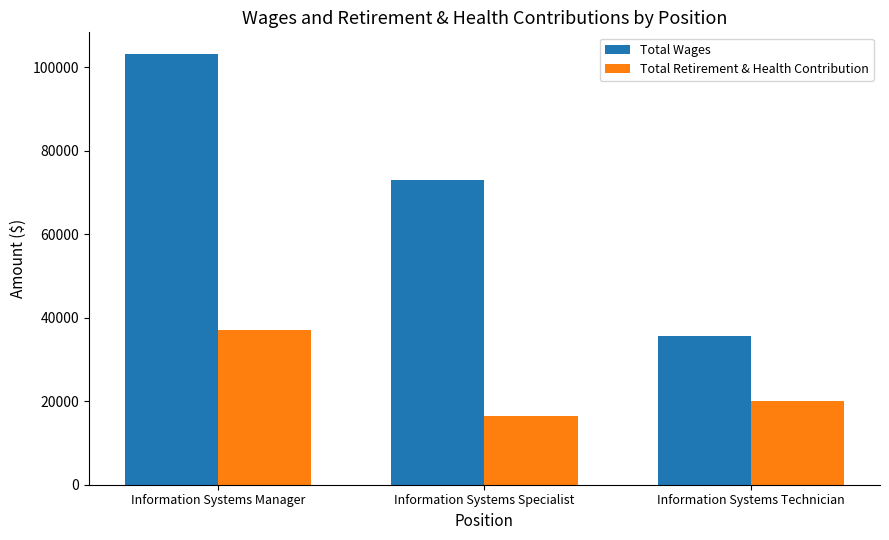

How many bars are there in each group?

2